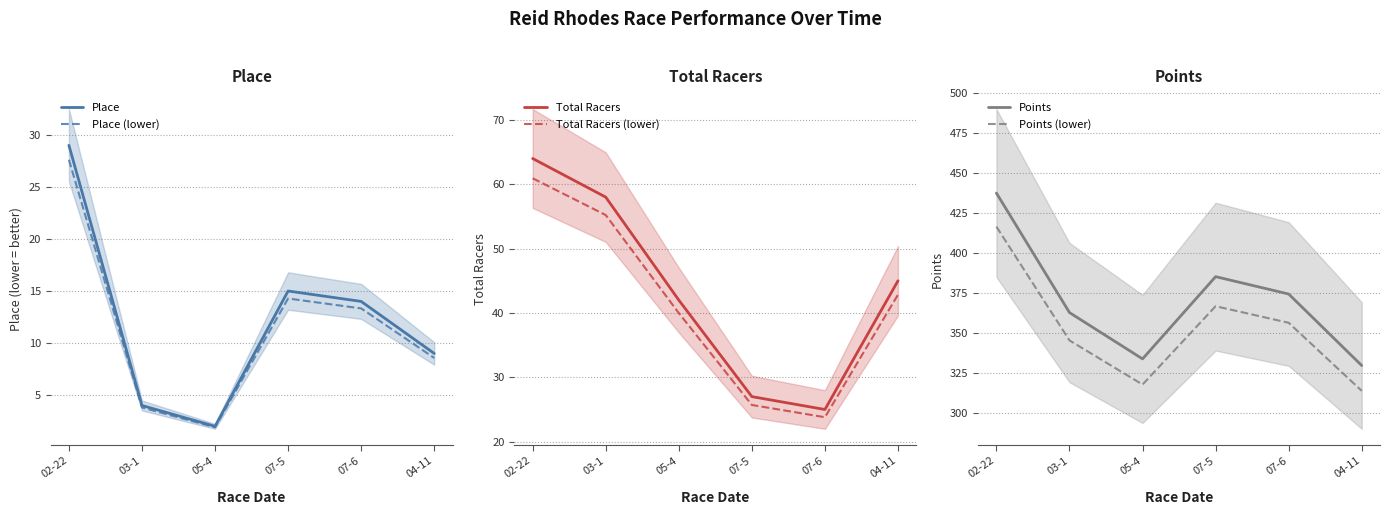

Rank the series at 07-6 from lowest to highest value.

Place (lower), Place, Total Racers (lower), Total Racers, Points (lower), Points